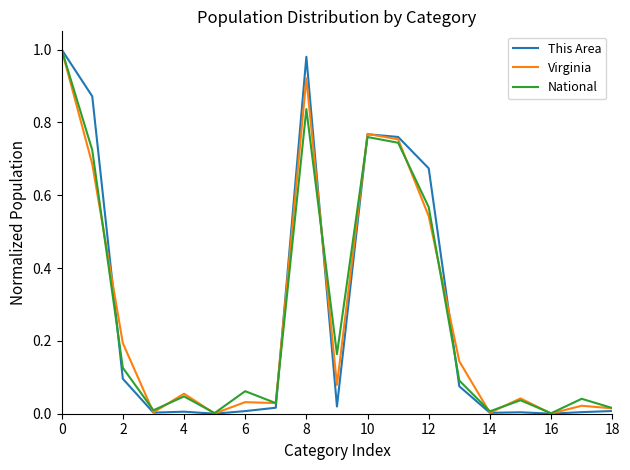

Which series has the widest spread of values?

This Area